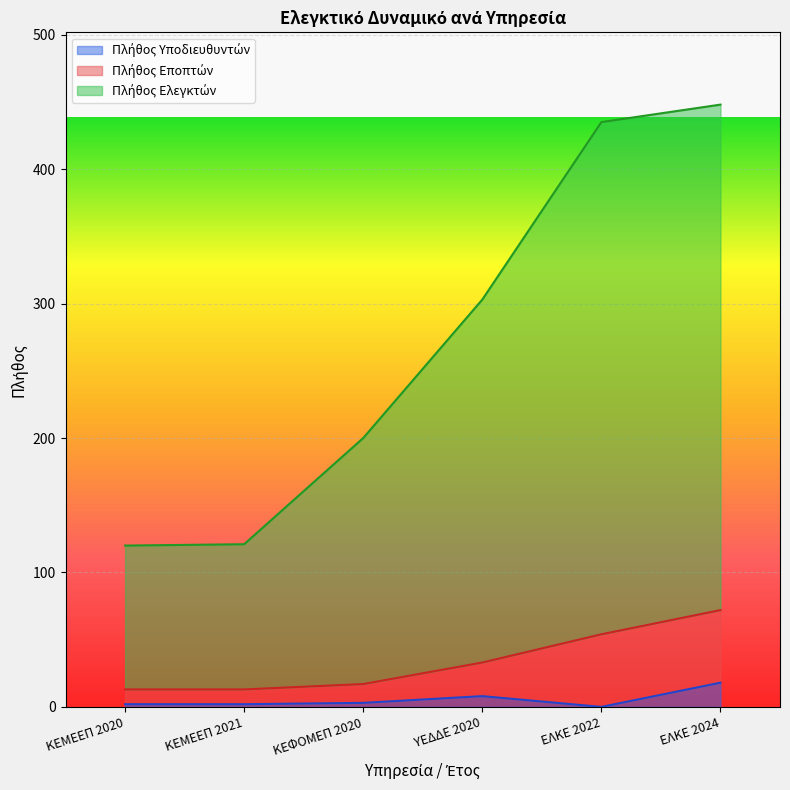

True or false: Πλήθος Ελεγκτών has more than 2 points higher than both neighbors.

False